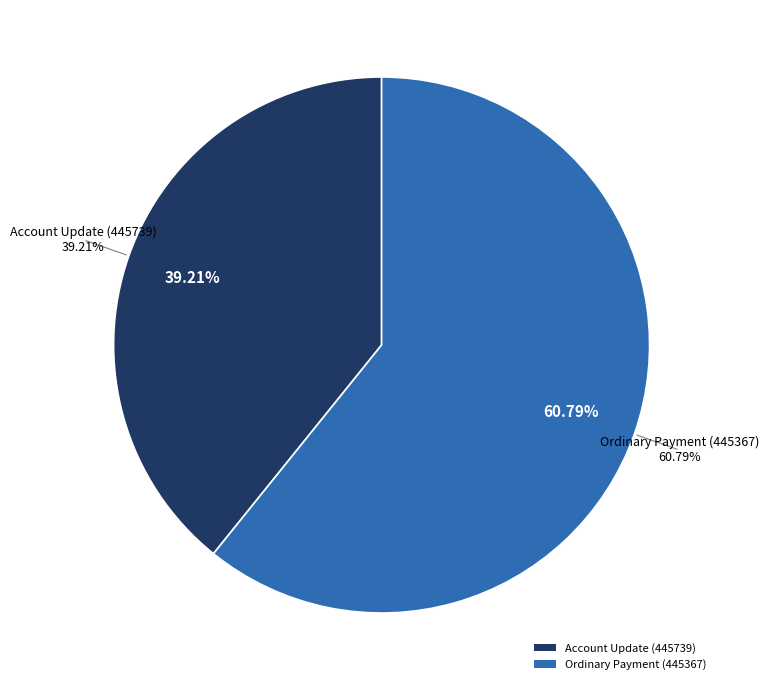

To the nearest percent, what portion does Ordinary Payment (445367) represent?

61%